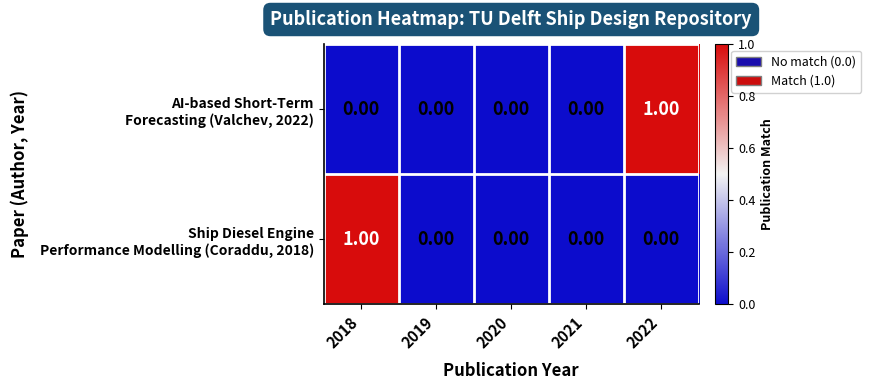

Count the number of data series in this chart.

2